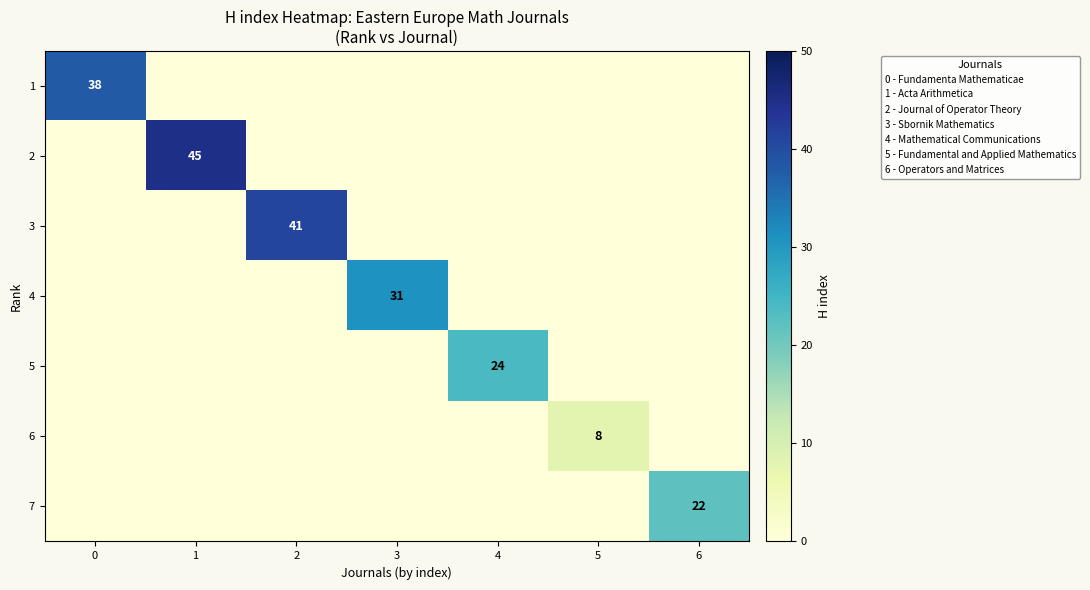

The 1 series shows 14 at 0. True or false?

False